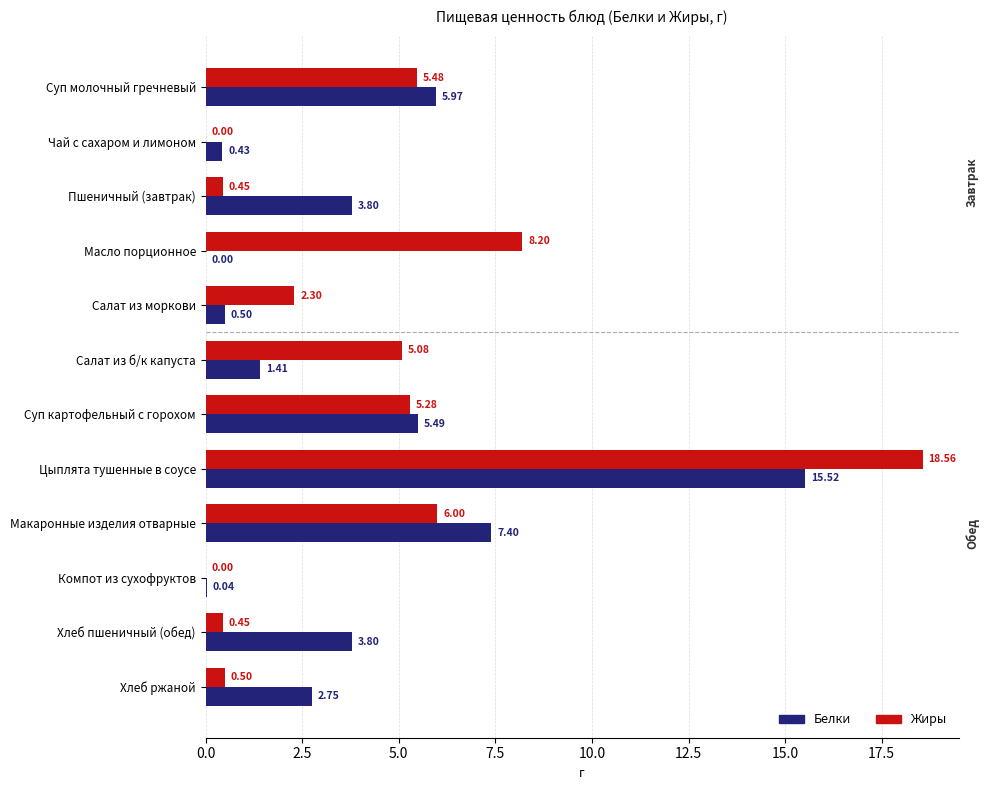

Between Пшеничный (завтрак) and Хлеб ржаной, which series saw the biggest shift?

Белки